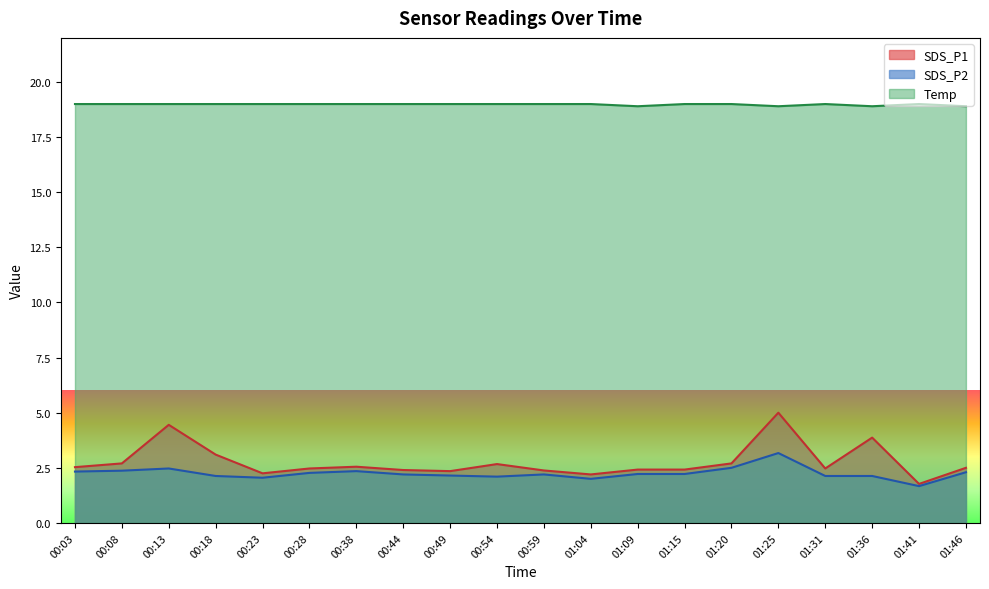

What position from the right is 00:23?

16